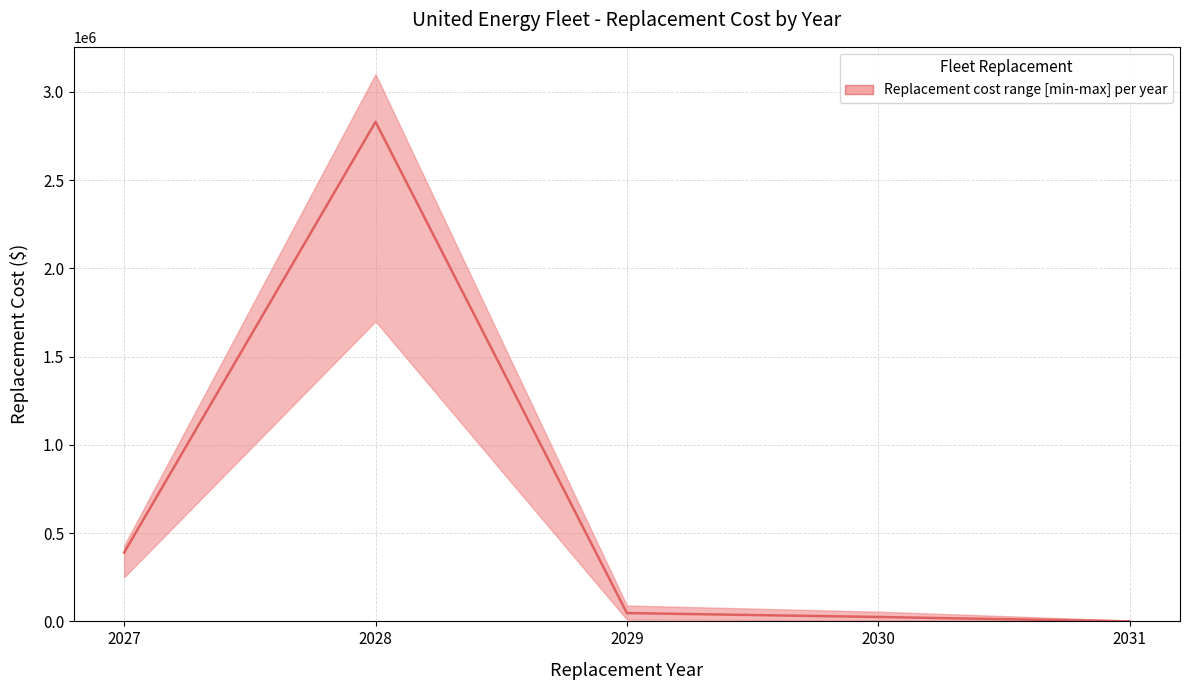

Which label corresponds to the smallest value in the chart?

2031